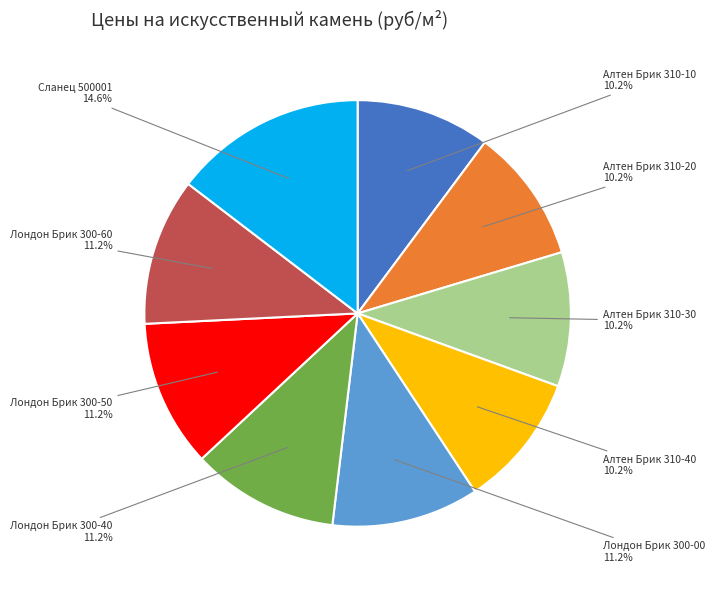

Is there a majority slice in this chart?

No